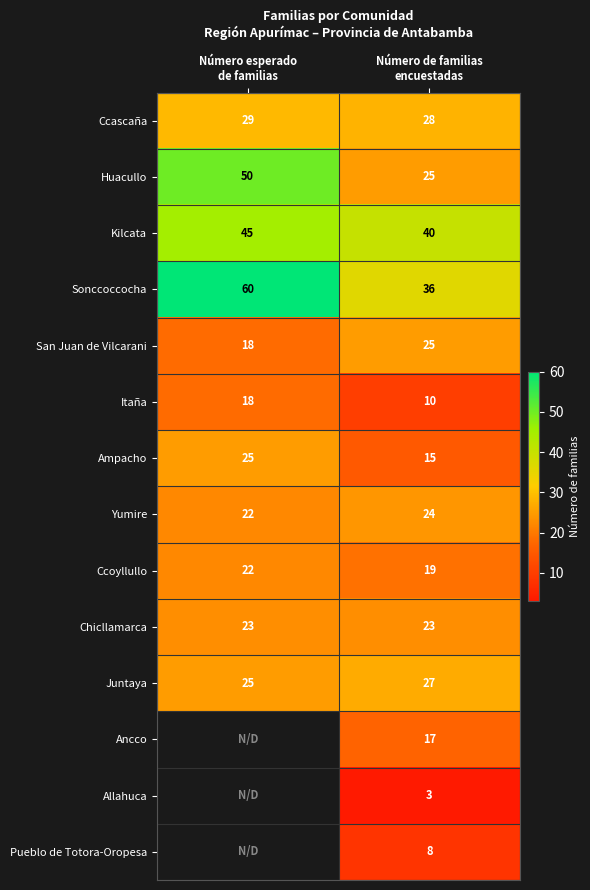

What is the average value of the Itaña series?

14